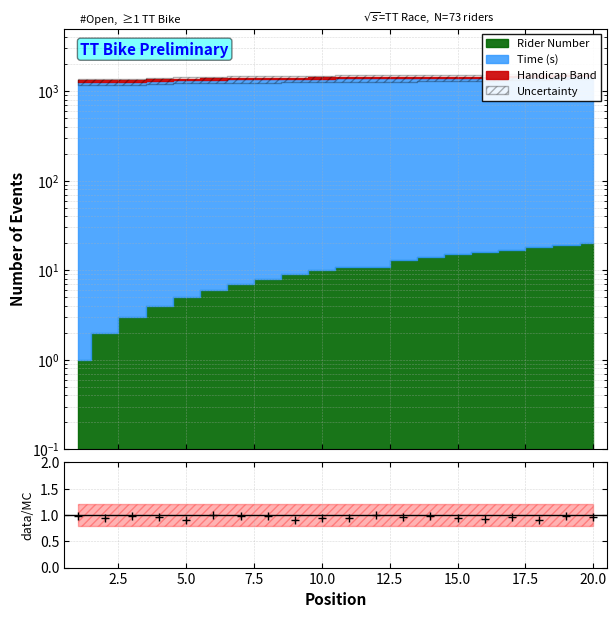

What is the average value?

1.0